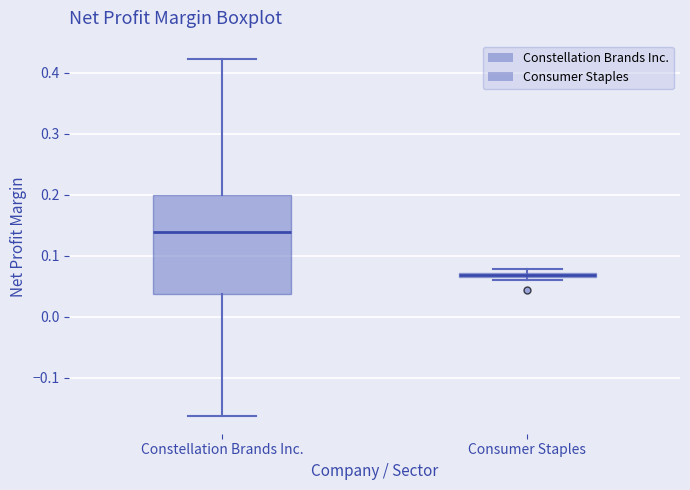

Which box is the tallest, from its lower edge to its upper edge?

Constellation Brands Inc.